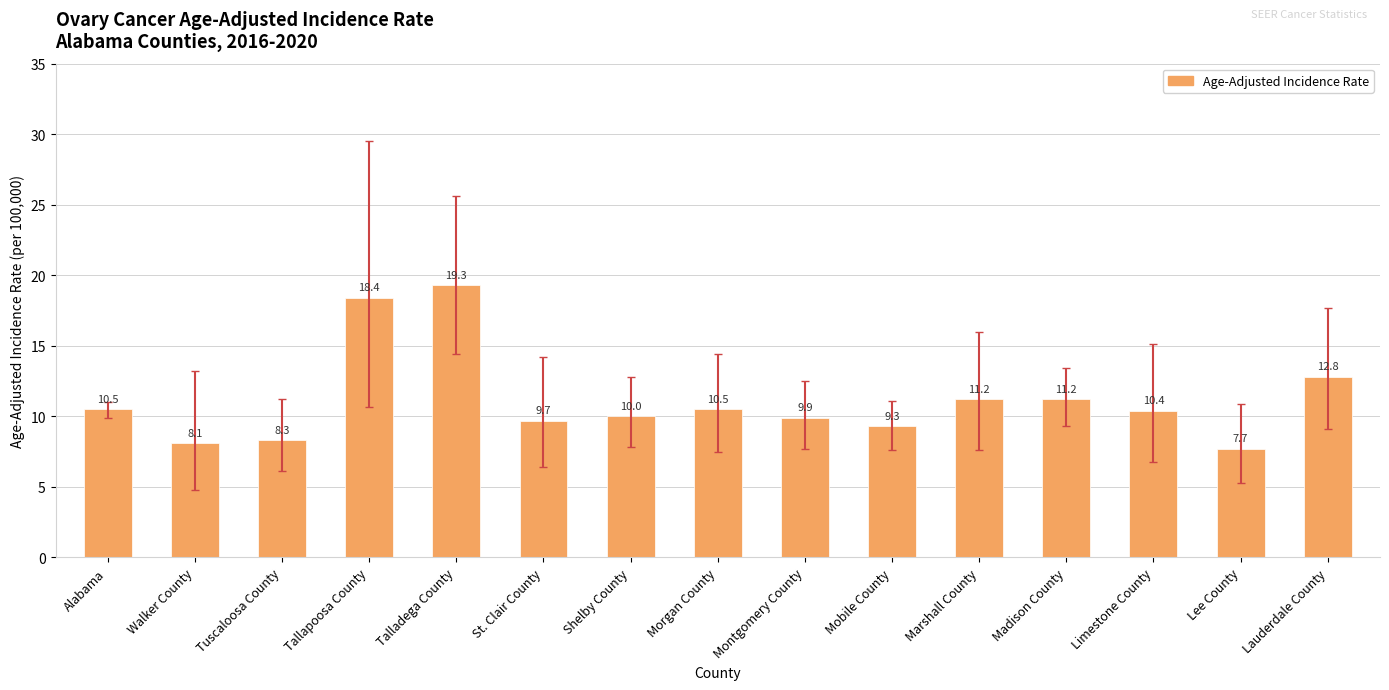

Reading left to right, extract all data points from this chart.

10.5	8.1	8.3	18.4	19.3	9.7	10.0	10.5	9.9	9.3	11.2	11.2	10.4	7.7	12.8